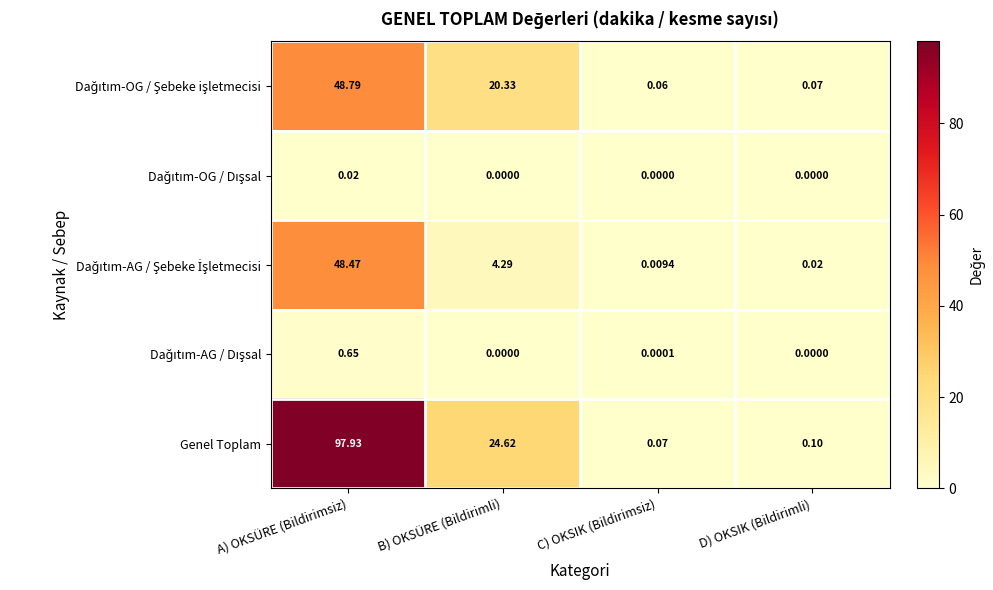

Which series has the largest total across all categories?

Genel Toplam